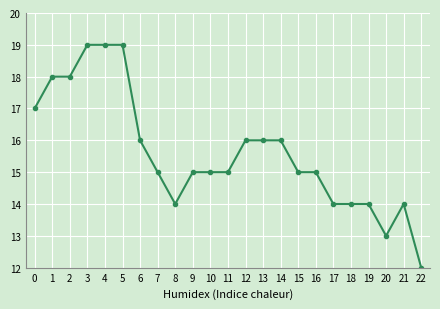

Count the number of data series in this chart.

1